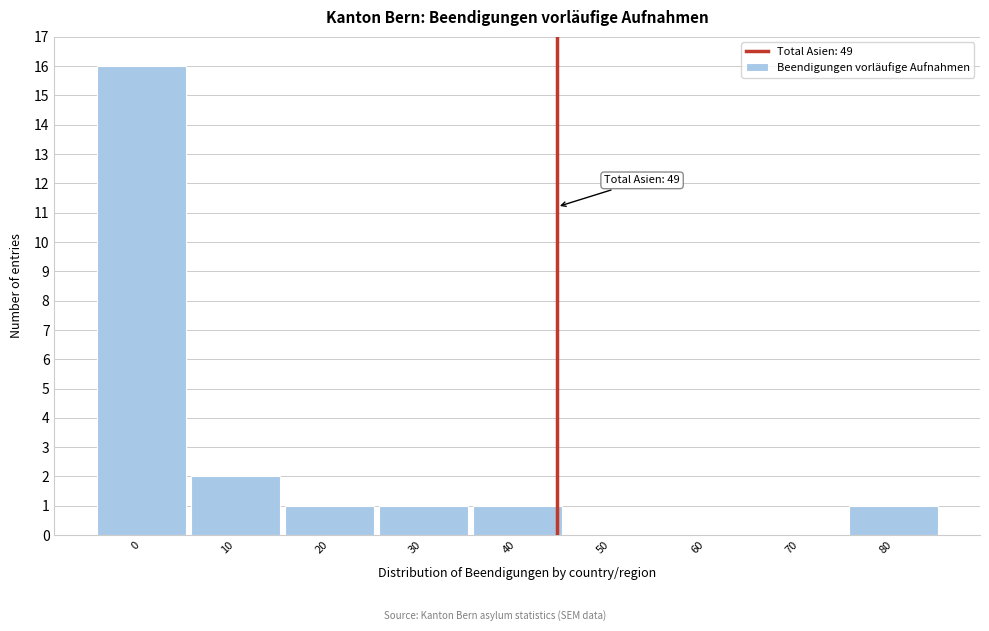

Reading left to right, list all the values displayed in this chart.

0=16	10=2	20=1	30=1	40=1	50=0	60=0	70=0	80=1